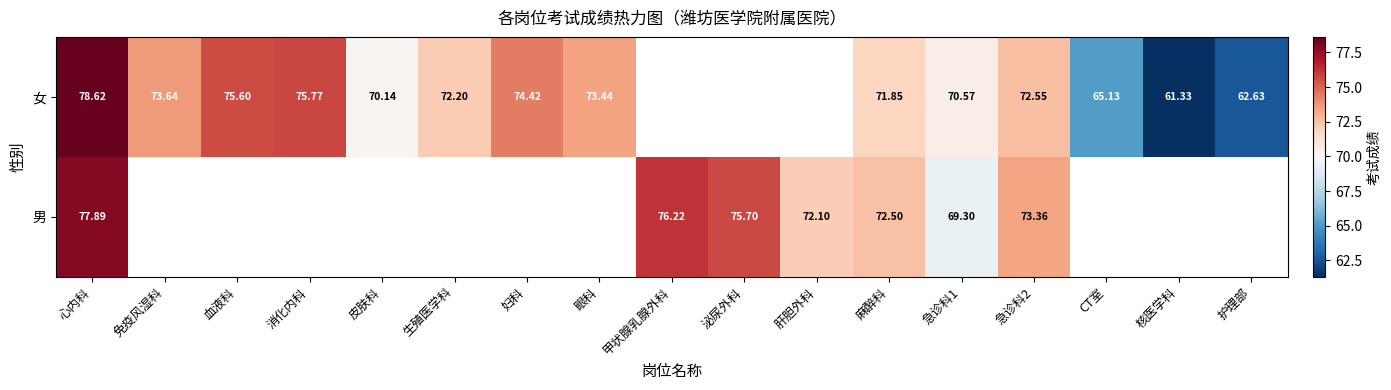

True or false: 女 has a value of 100.0 at 麻醉科.

False